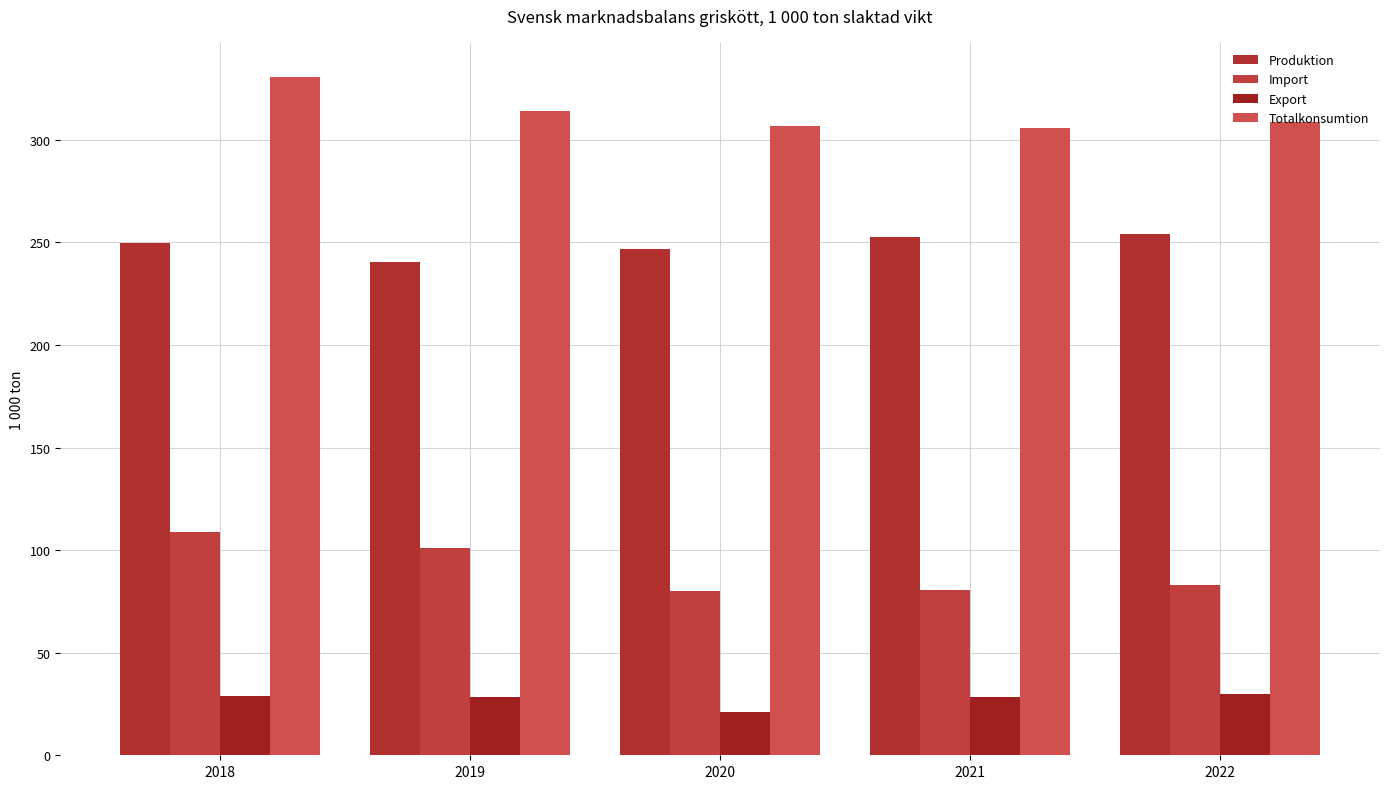

What is the approximate value of Produktion at 2019?

240.3